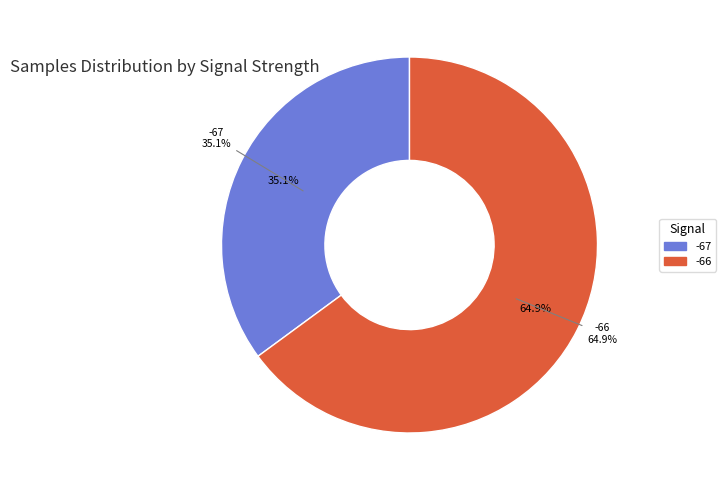

The 28 slice represents 11% of the pie. True or false?

False